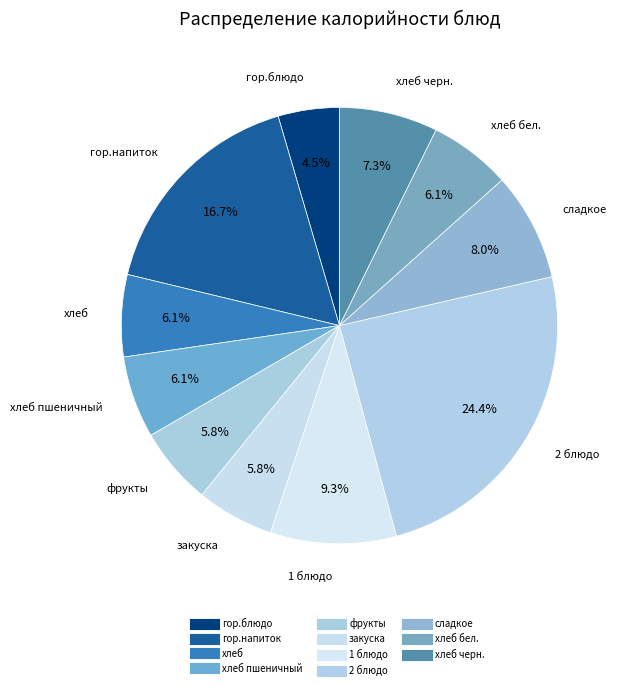

What is the largest slice in the pie chart?

2 блюдо